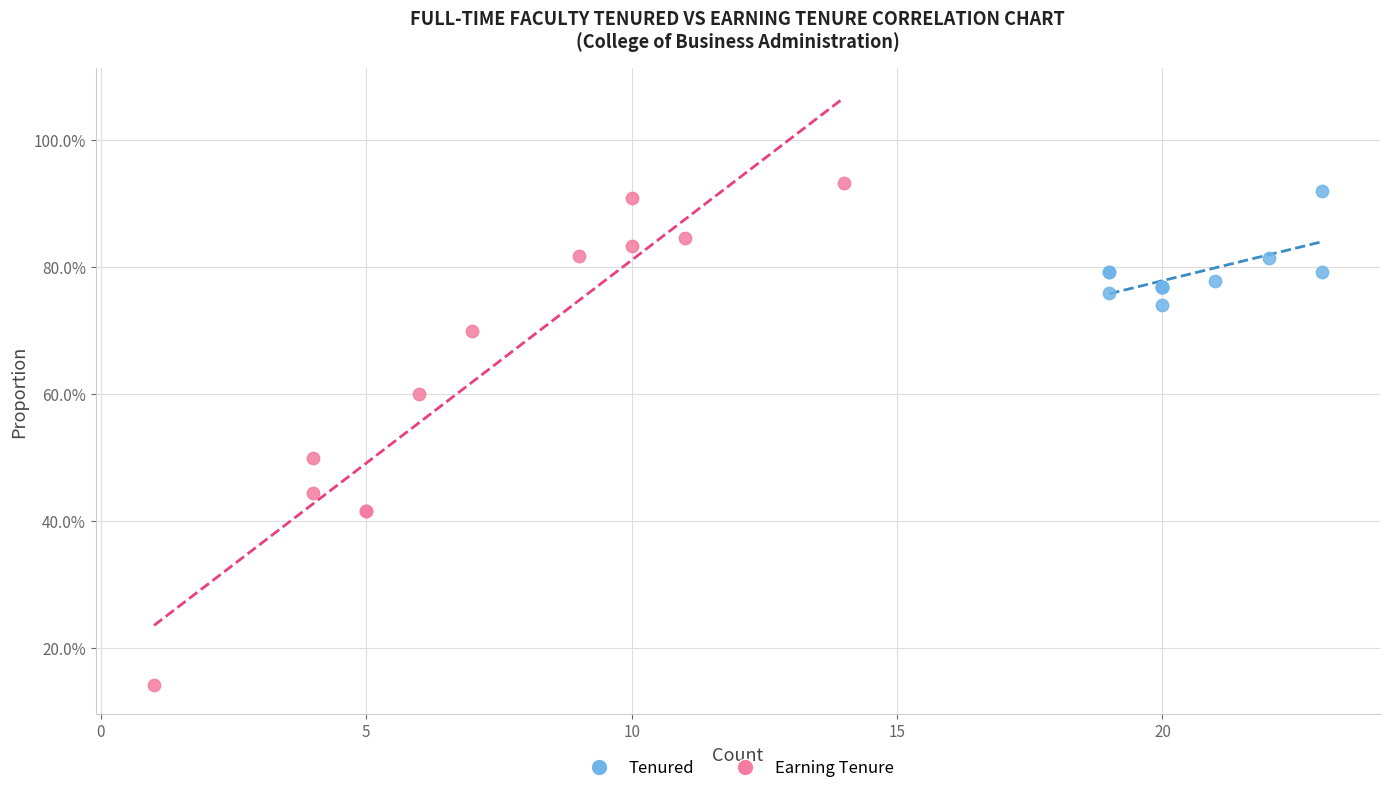

Which series has the widest spread of Y values?

Earning Tenure